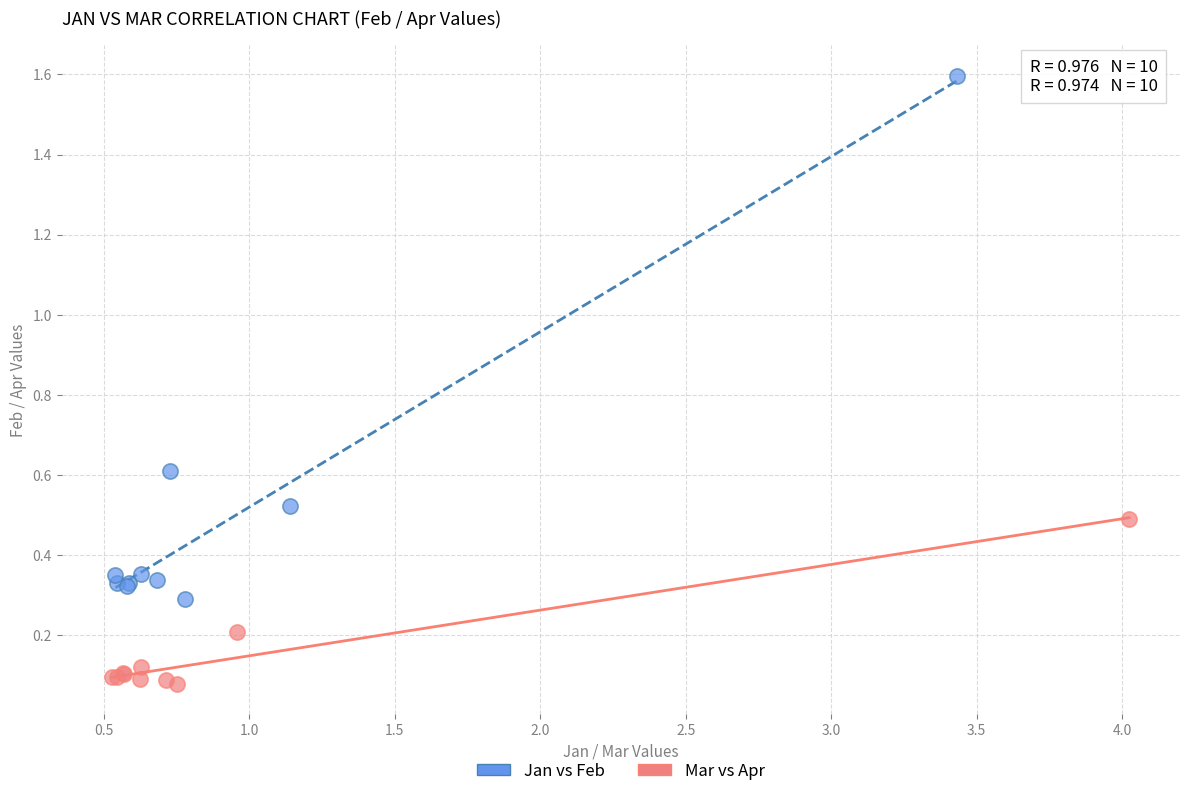

Which series has the widest spread of Y values?

Jan vs Feb